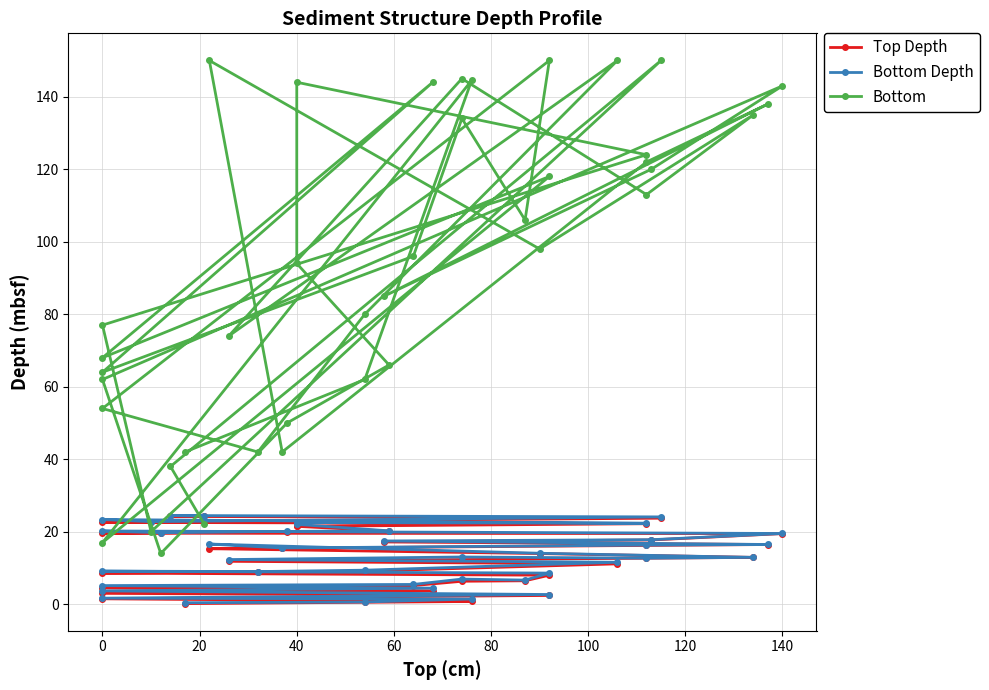

At how many categories does at least one series exceed 100?

18